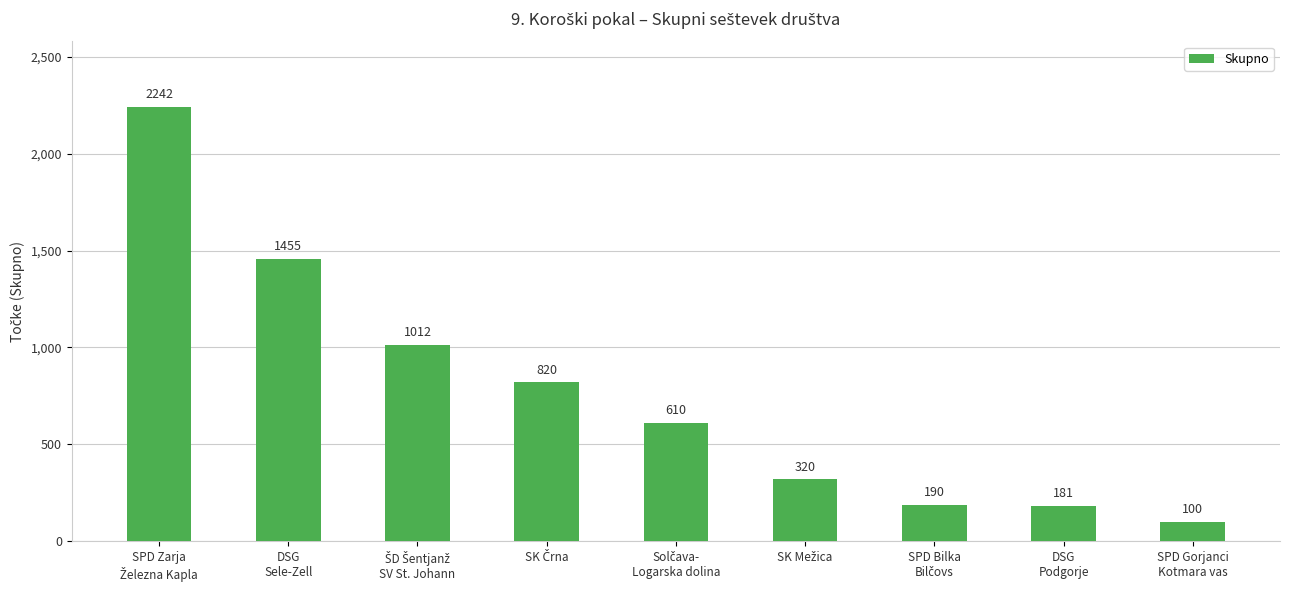

What is the smallest value displayed?

100